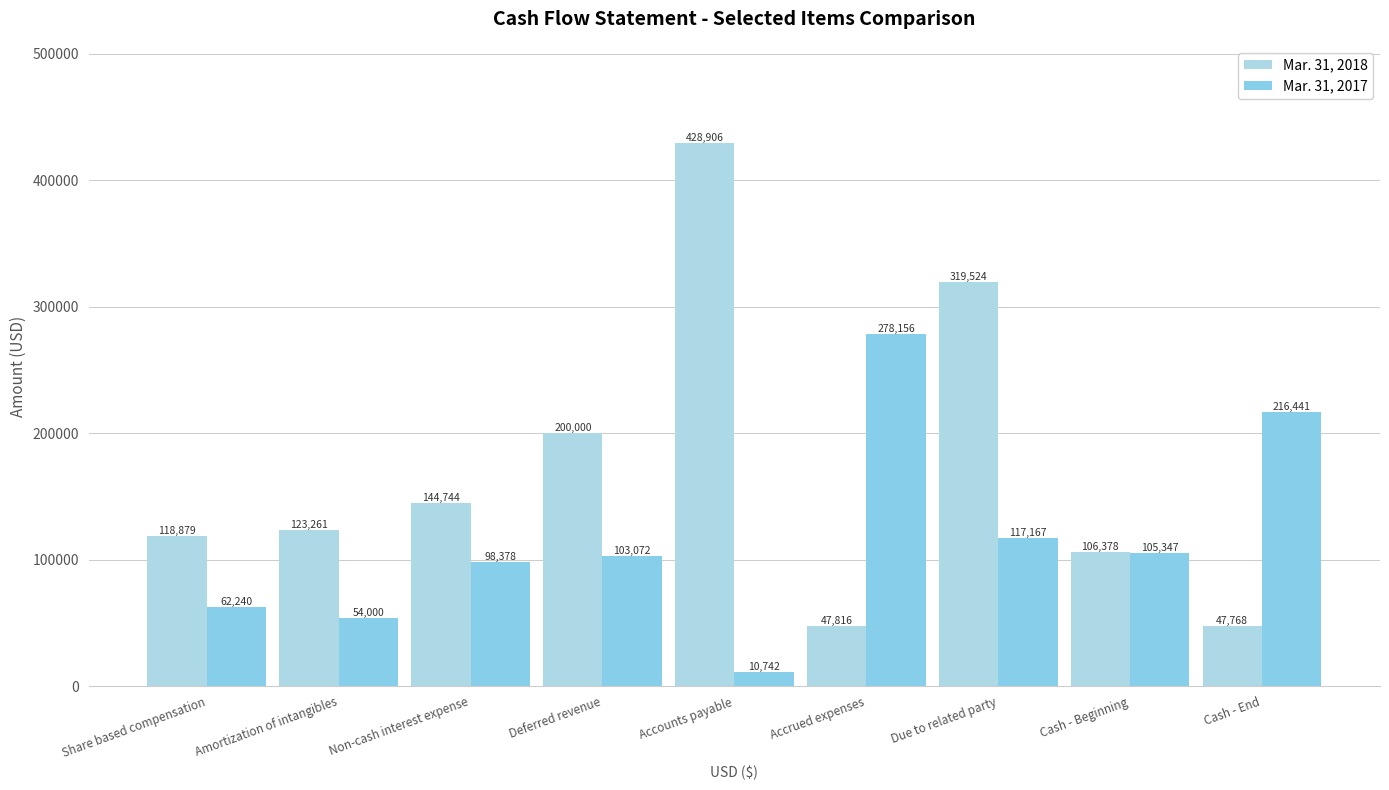

What position from the left is Share based compensation?

1